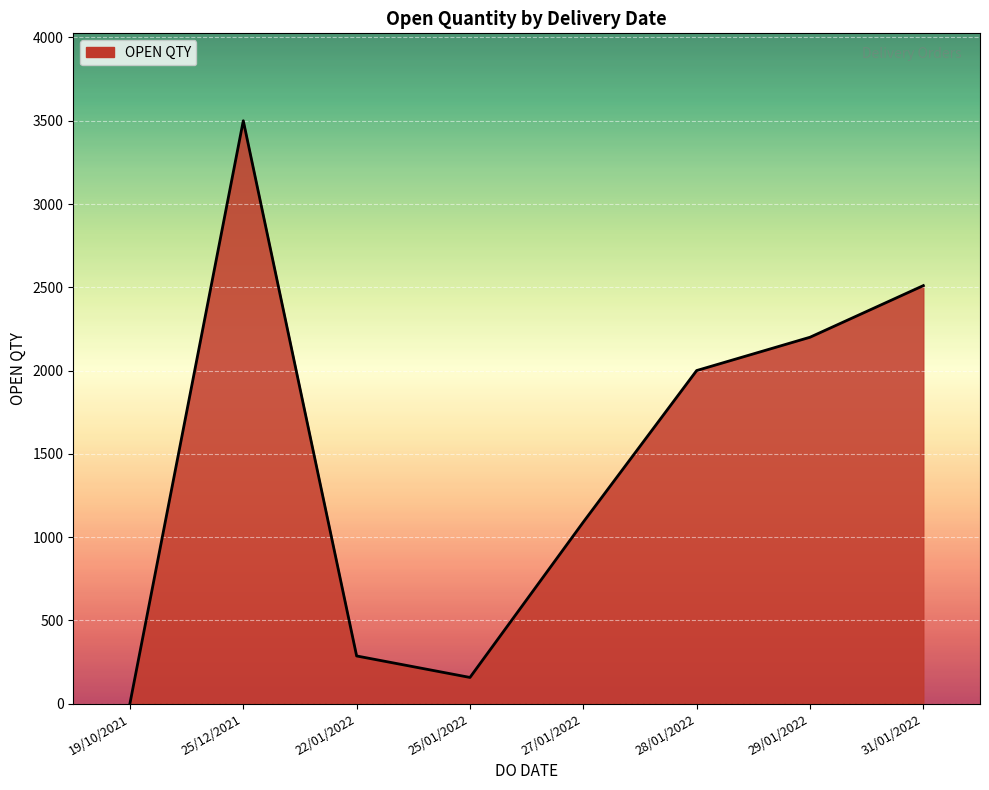

List the labels in order of value, smallest first.

19/10/2021, 25/01/2022, 22/01/2022, 27/01/2022, 28/01/2022, 29/01/2022, 31/01/2022, 25/12/2021